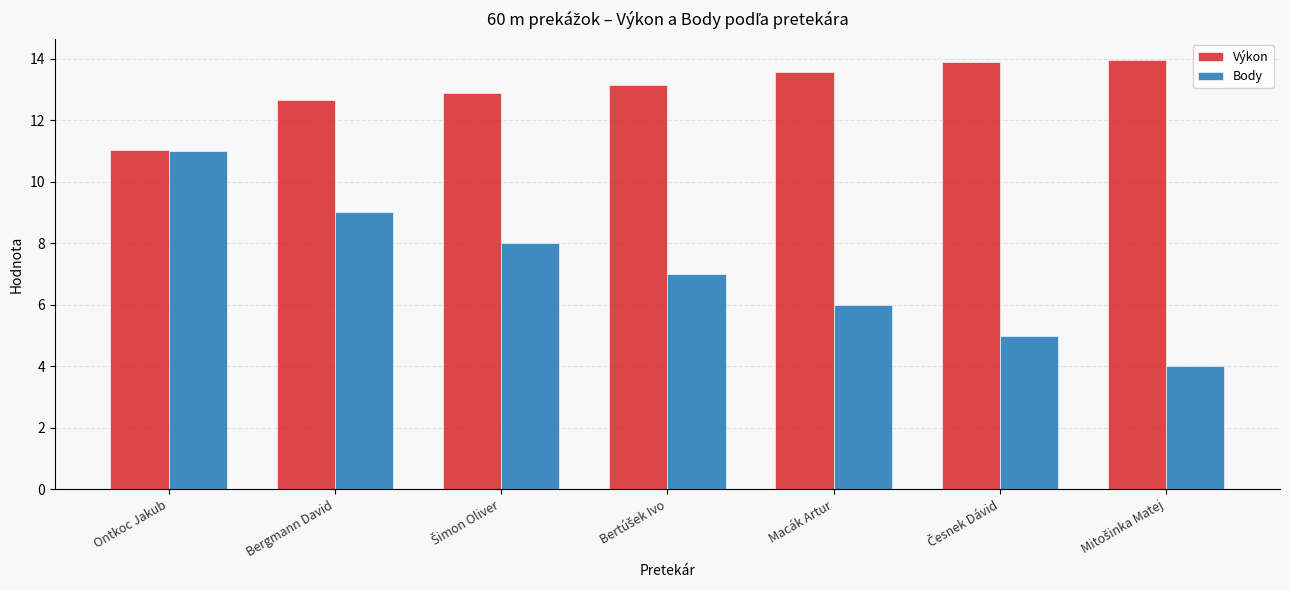

What is the value of the Výkon bar at the 5th from the left?

13.6